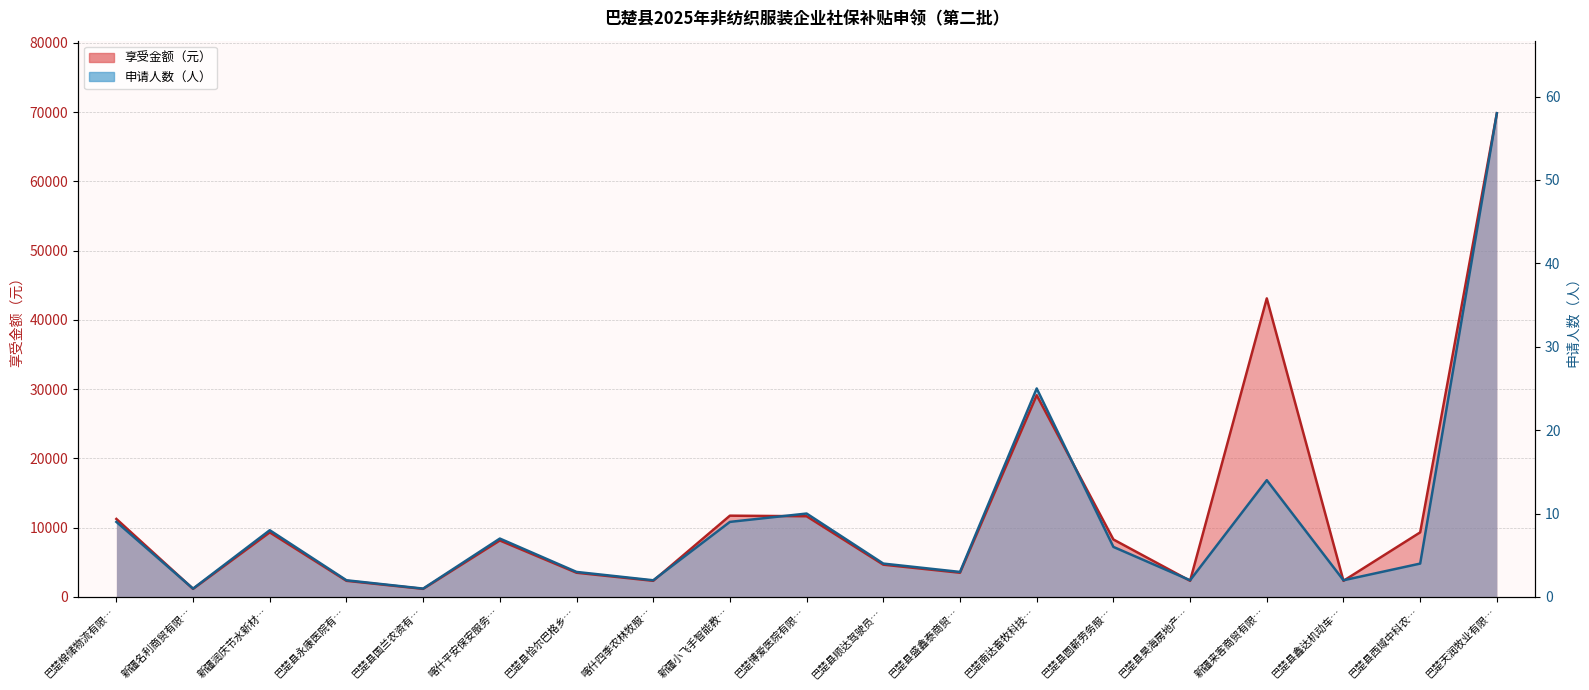

Rank the series by their average value, from lowest to highest.

申请人数, 享受金额（元）